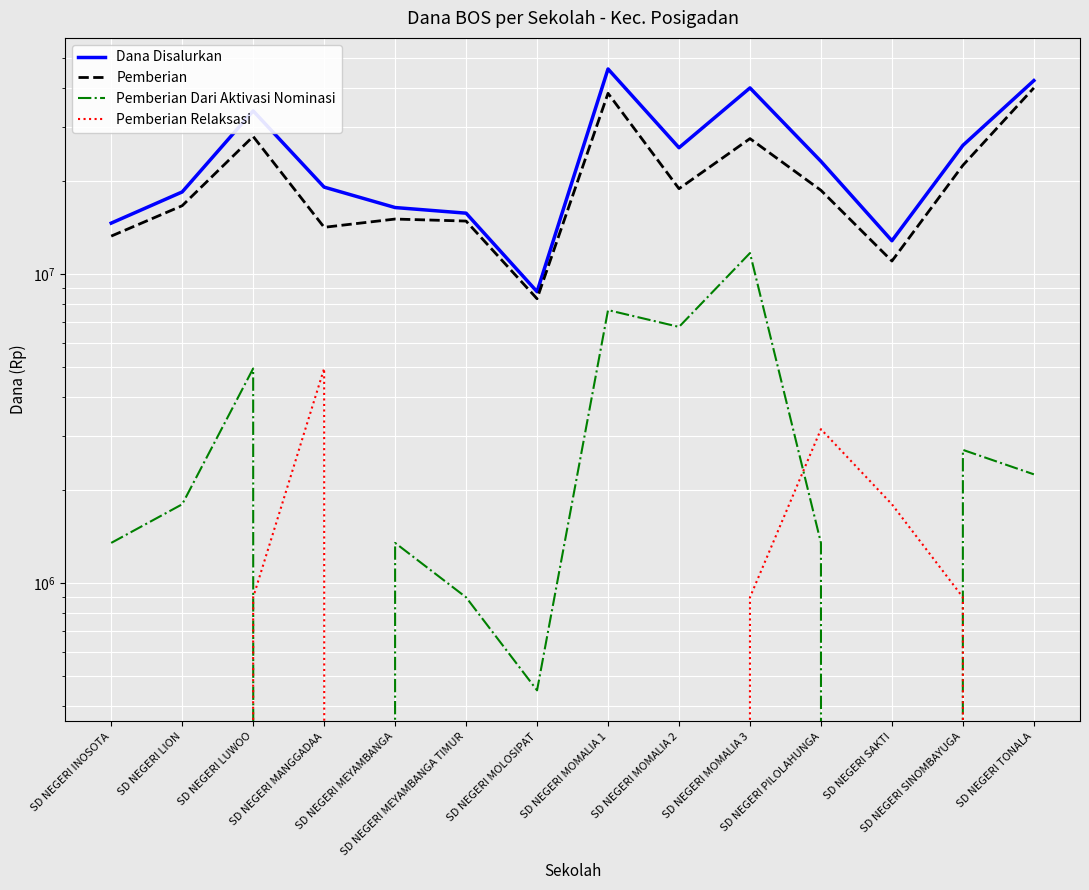

Which series changed the most between SD NEGERI INOSOTA and SD NEGERI TONALA?

Dana Disalurkan